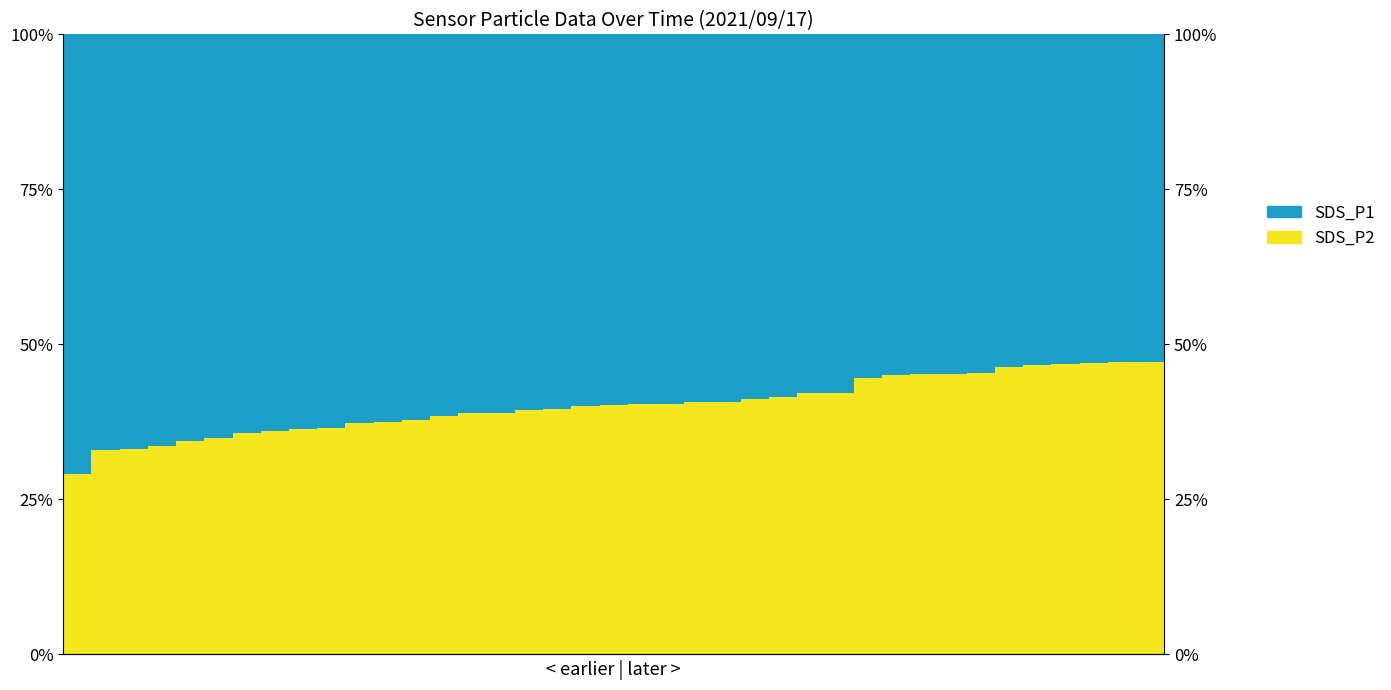

List the series in order of their overall mean, highest first.

SDS_P1, SDS_P2